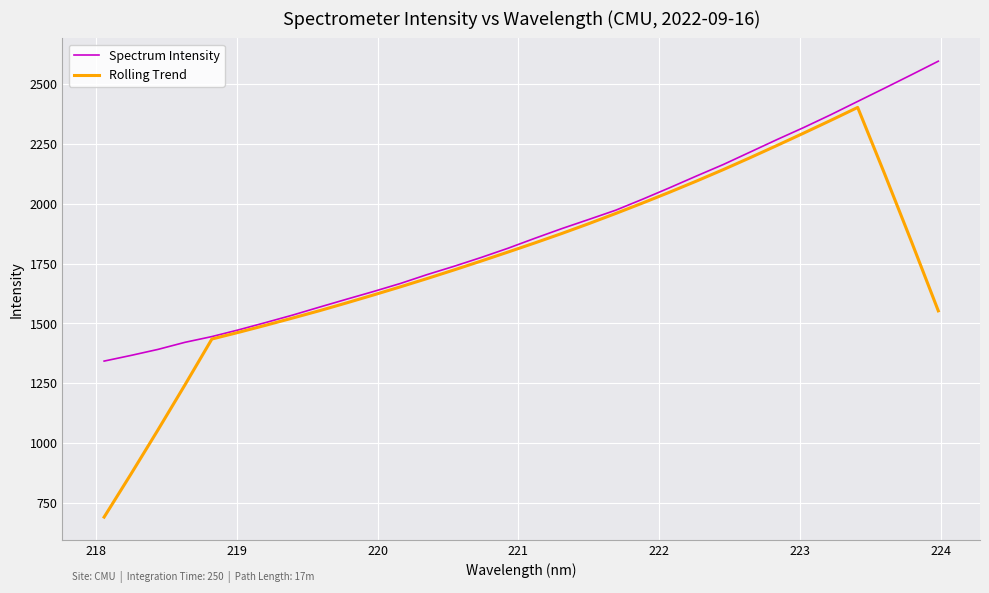

What is the greatest value displayed?

2596.0